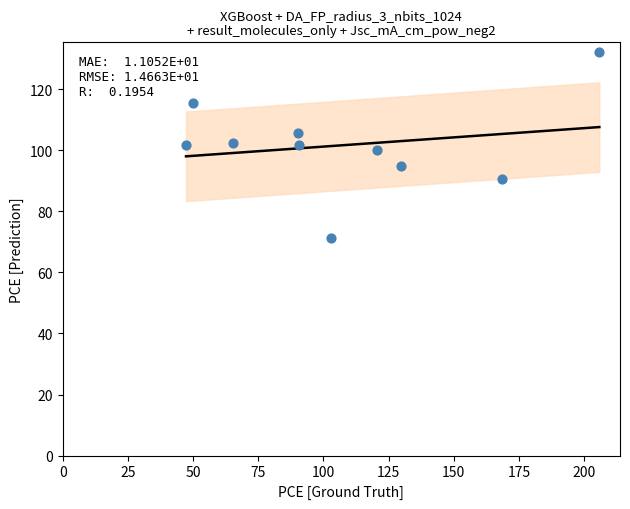

What is the range of Y values (max minus min)?

61.0